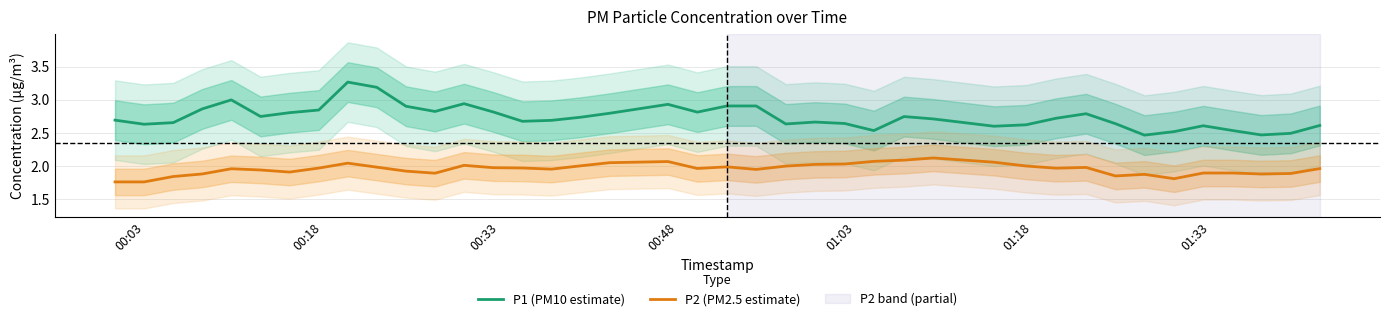

Which series has the widest spread of values?

P1 (PM10 estimate)